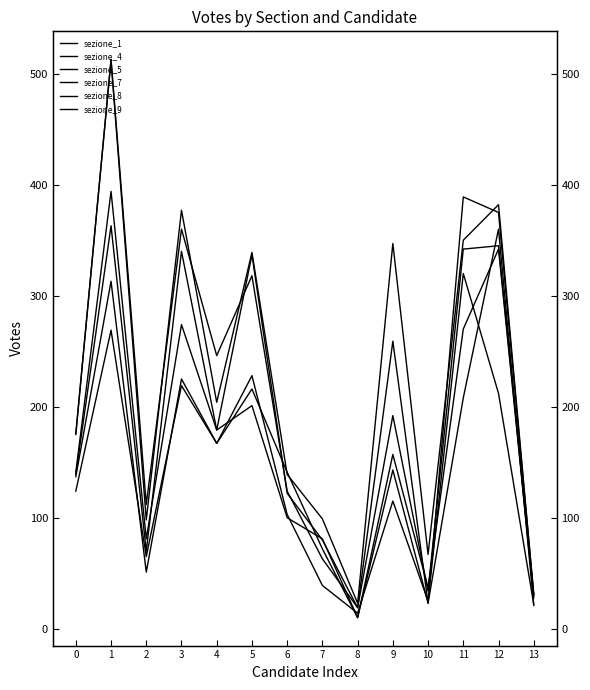

What is the spread (max minus min) of values at 1?

244